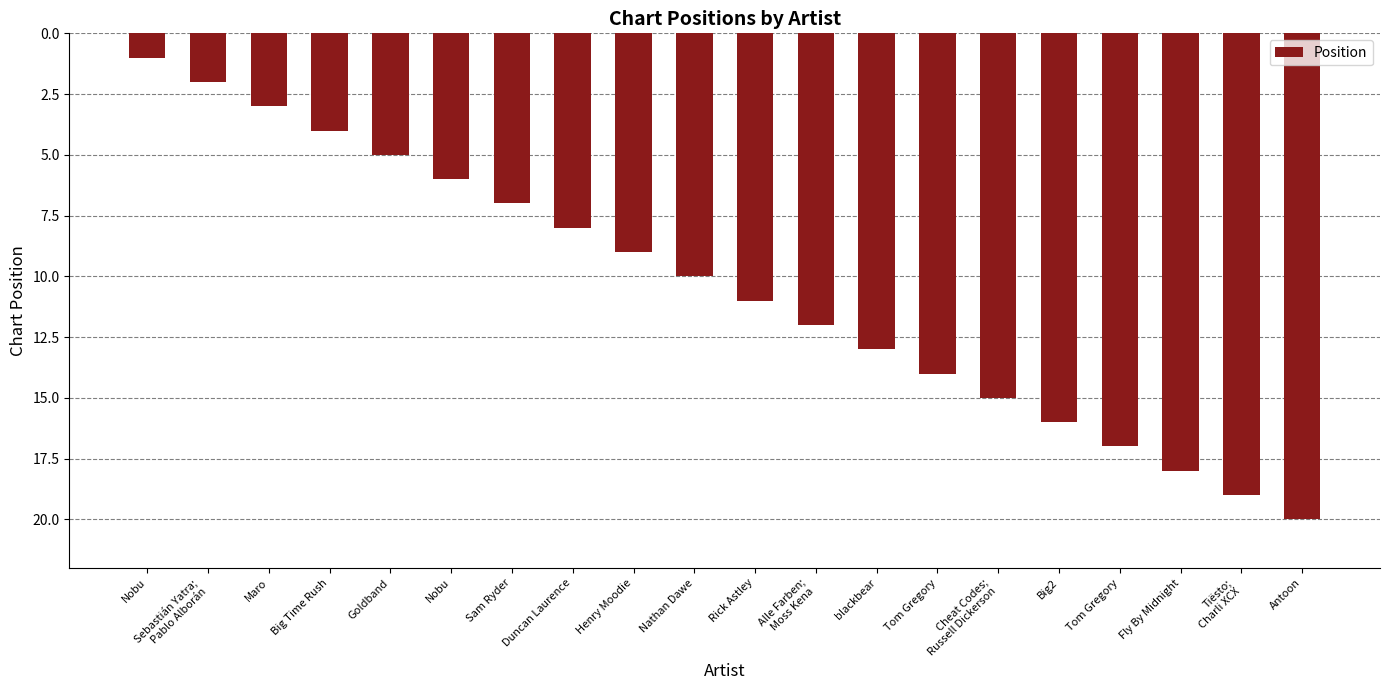

What is the change in value from Goldband to Cheat Codes;
Russell Dickerson?

+10